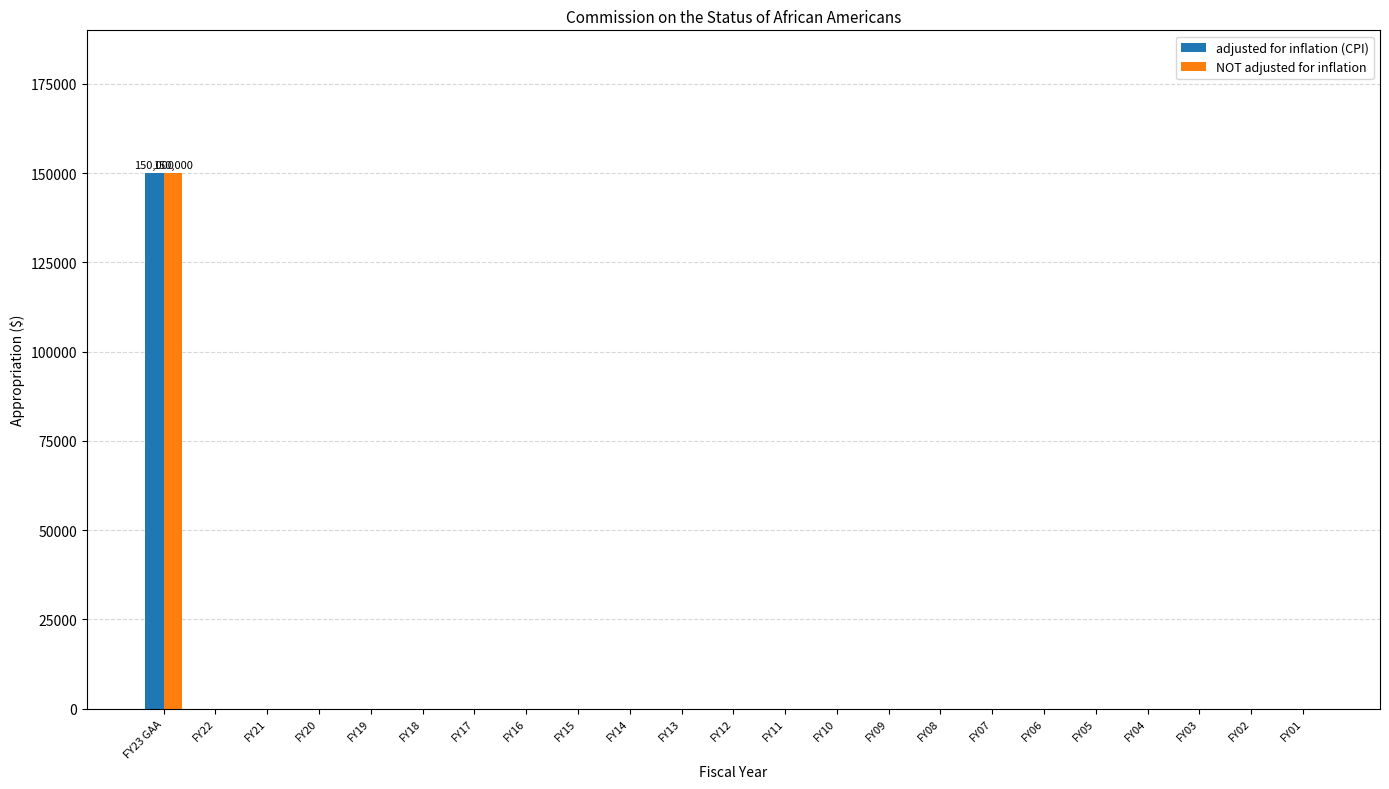

What is the maximum value shown in the chart?

150000